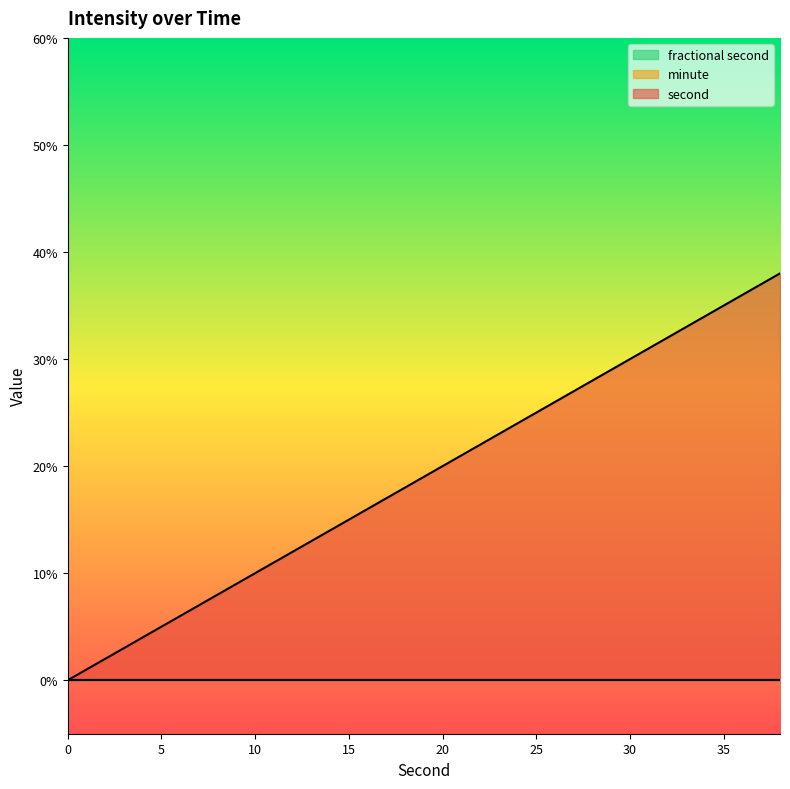

At how many categories does at least one series exceed 7?

16